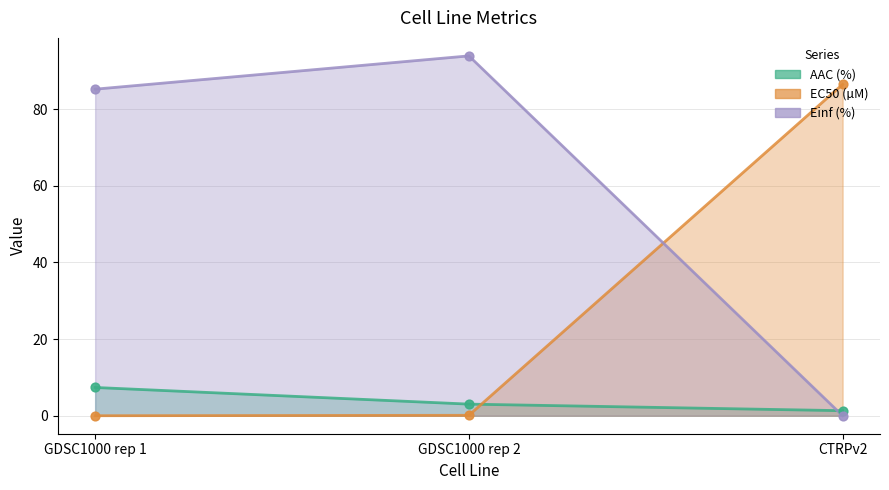

At how many categories does at least one series exceed 72?

3